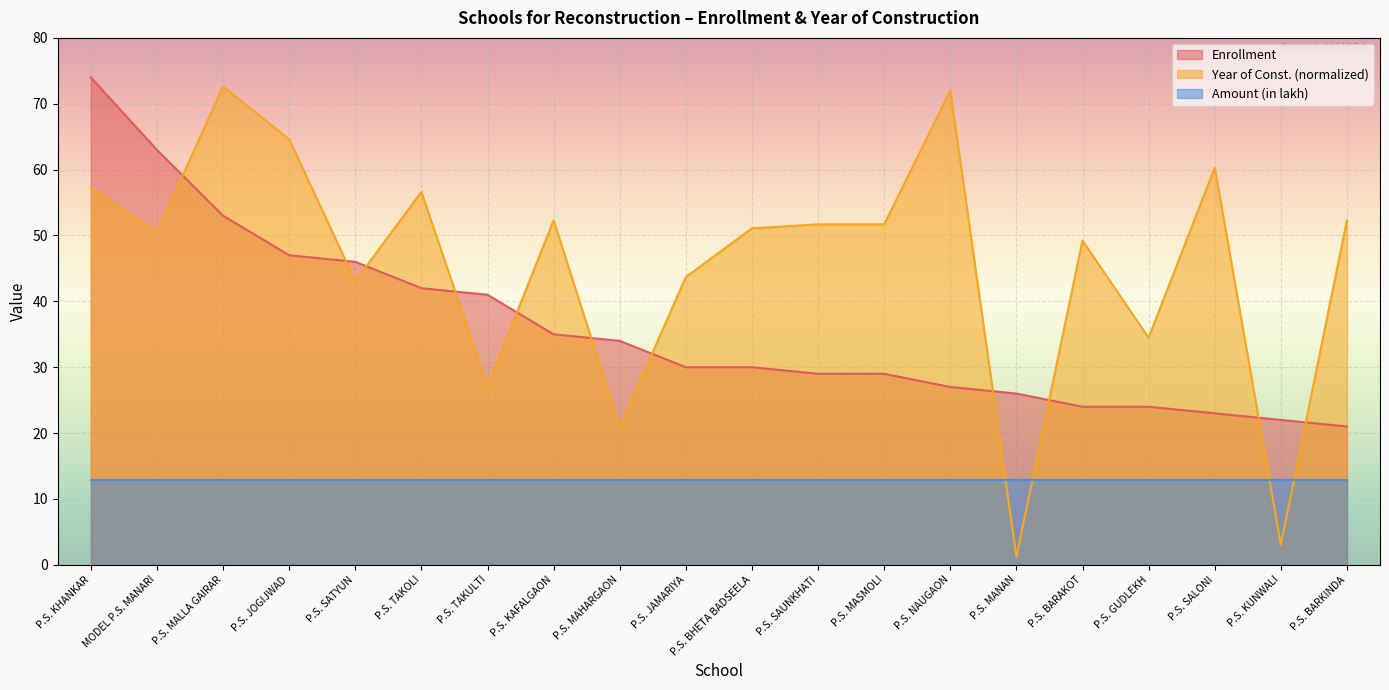

What is the label of the 1st point from the left?

P.S. KHANKAR